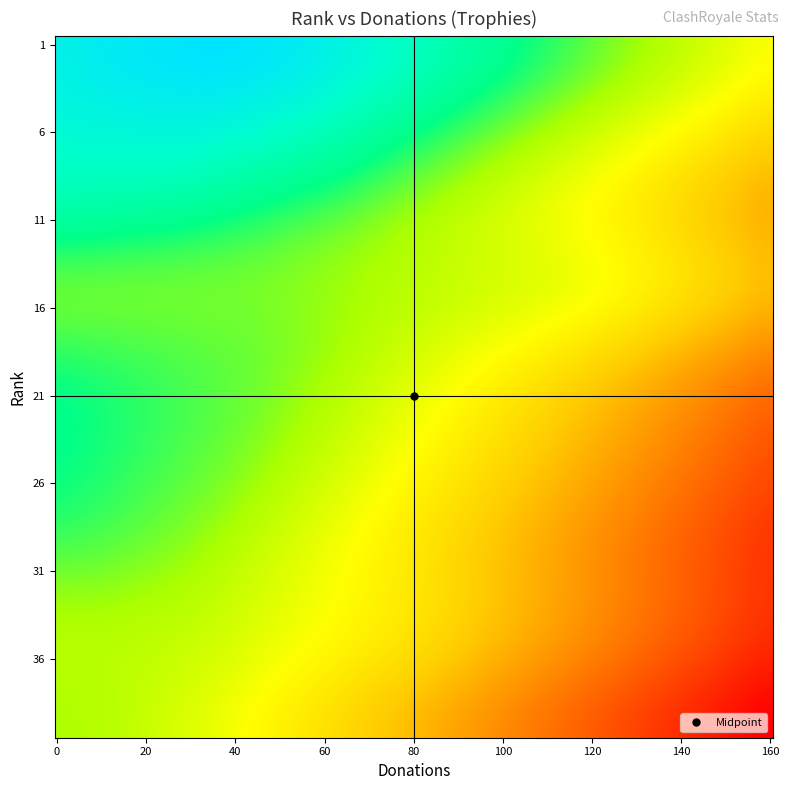

Which series has the largest total across all categories?

1